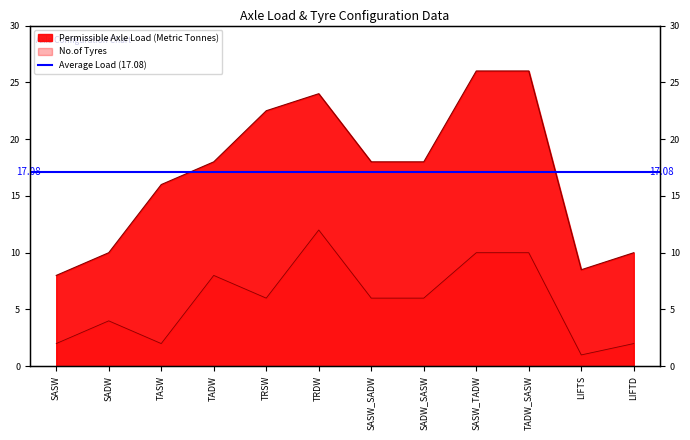

Reading left to right, extract all data points from this chart.

Permissible Axle Load (Metric Tonnes): 8.0	10.0	16.0	18.0	22.5	24.0	18.0	18.0	26.0	26.0	8.5	10.0
No.of Tyres: 2.0	4.0	2.0	8.0	6.0	12.0	6.0	6.0	10.0	10.0	1.0	2.0